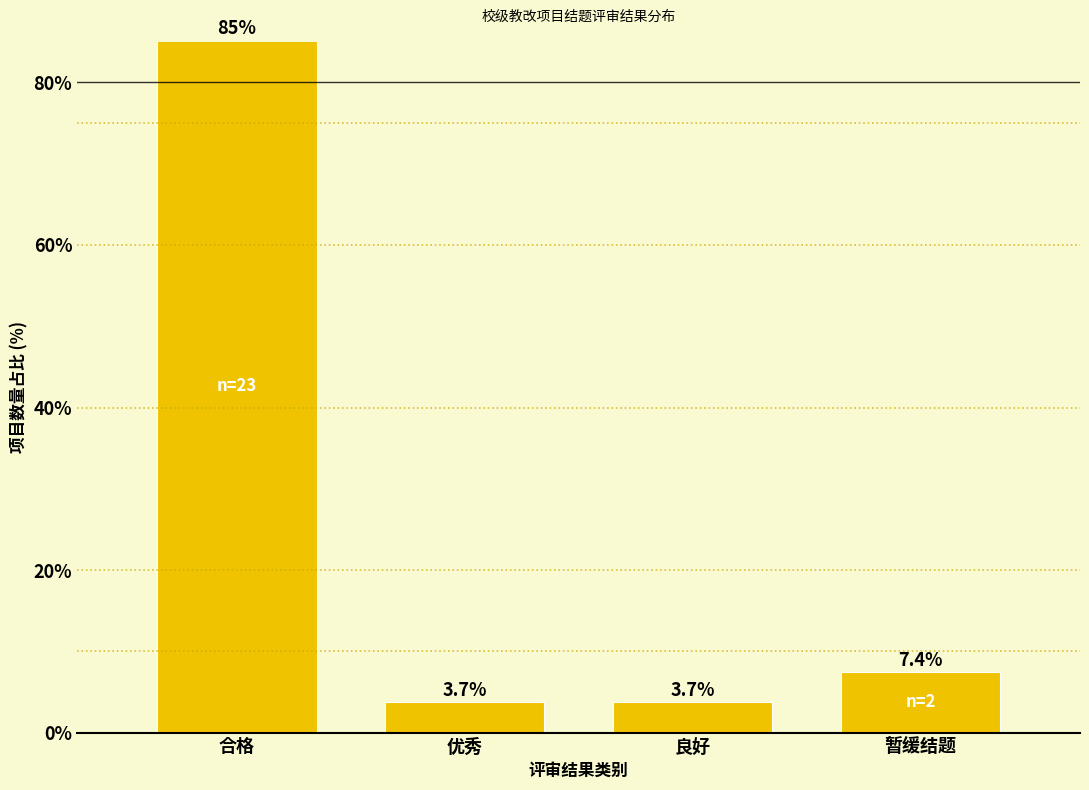

Reading left to right, extract all data points from this chart.

合格=85.2	优秀=3.7	良好=3.7	暂缓结题=7.4